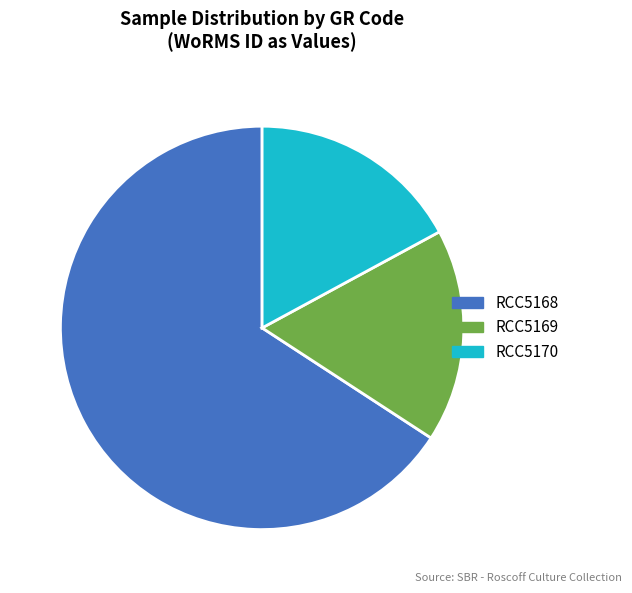

Which has a higher value, RCC5170 or RCC5168?

RCC5168